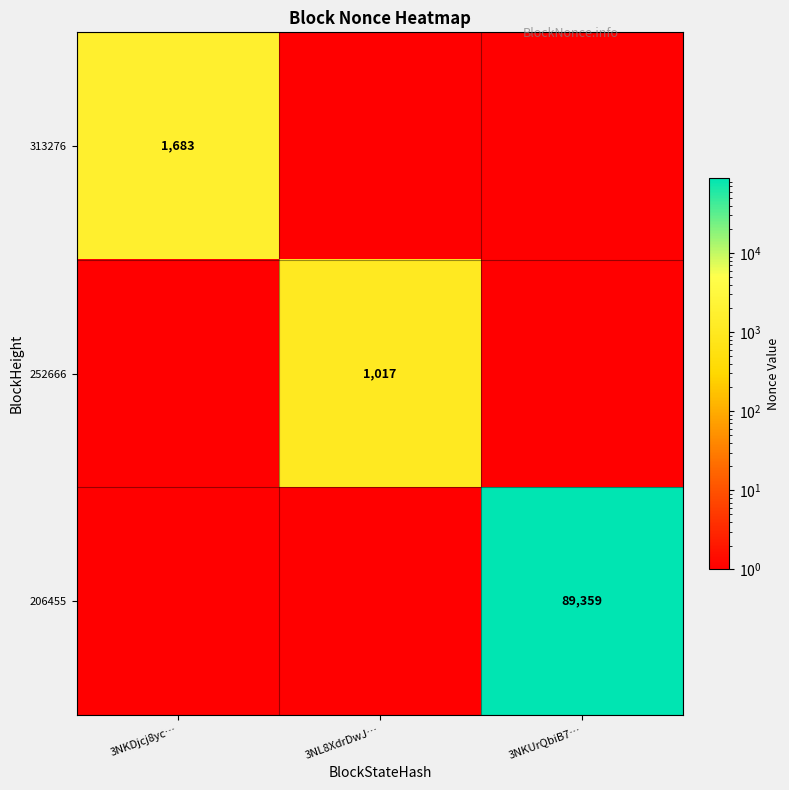

How many data points does each series have?

3